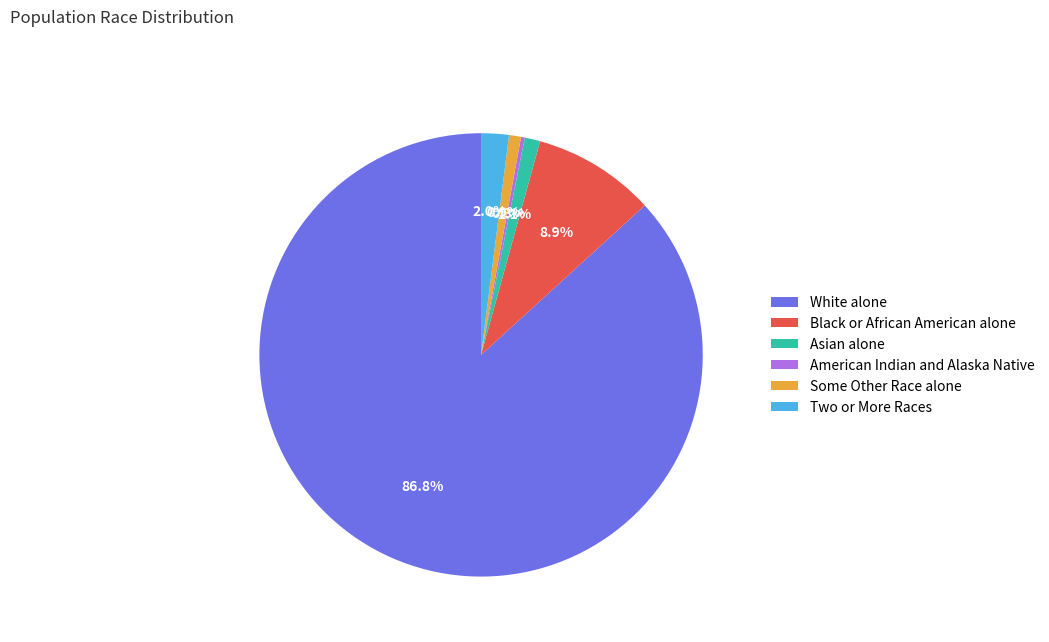

Which has a higher value, Some Other Race alone or Black or African American alone?

Black or African American alone